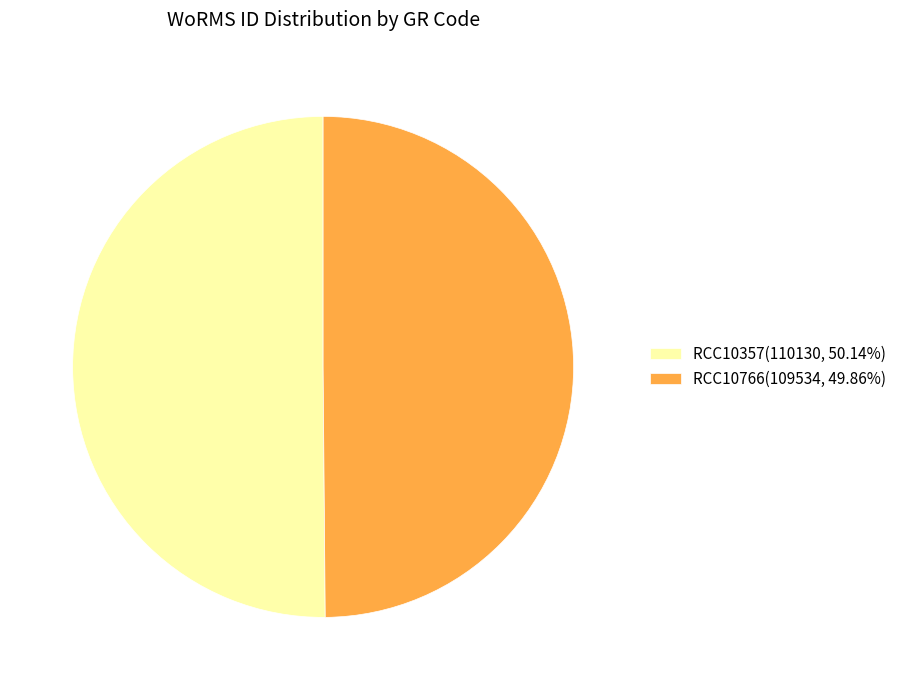

Count the number of slices in the pie.

2